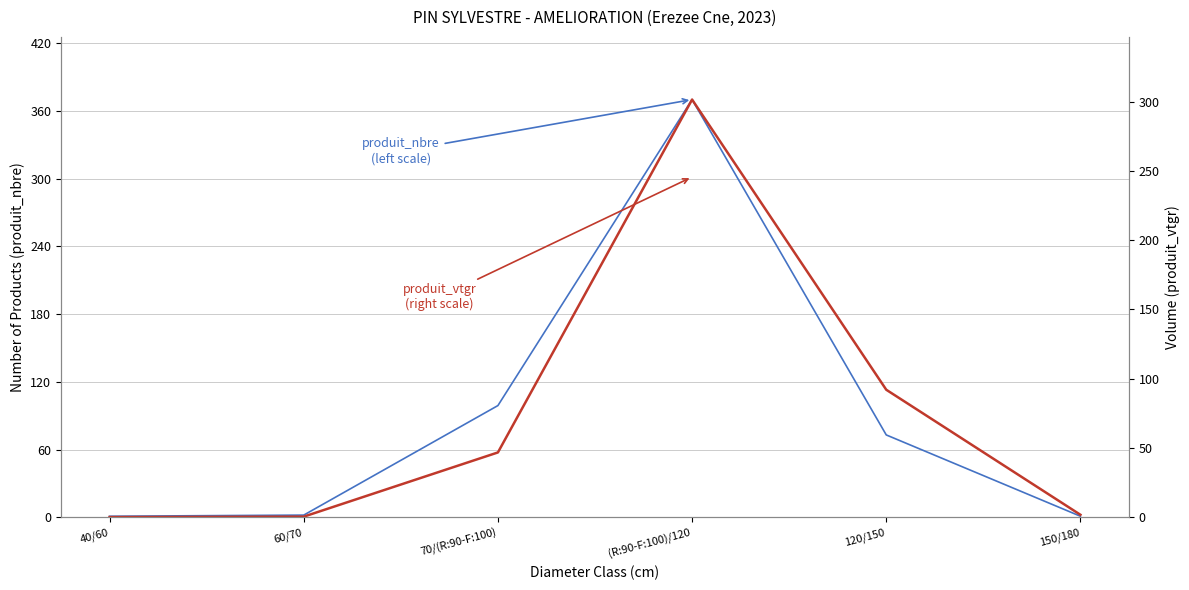

At how many categories does at least one series exceed 252?

1